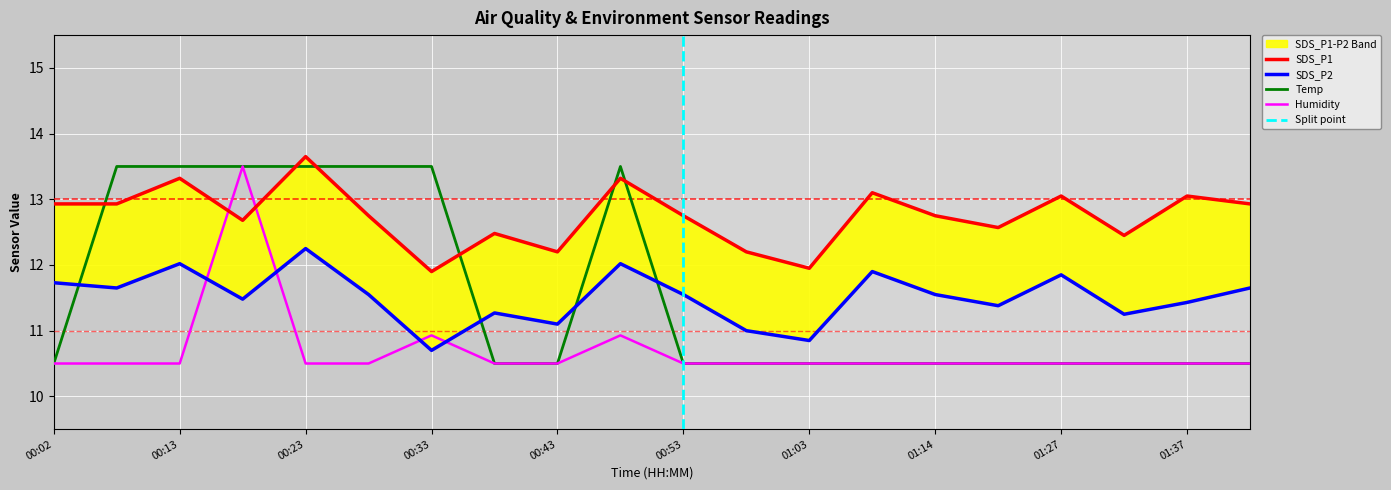

Is the value of SDS_P1 at 01:37 greater than the value of Humidity at 00:23?

Yes